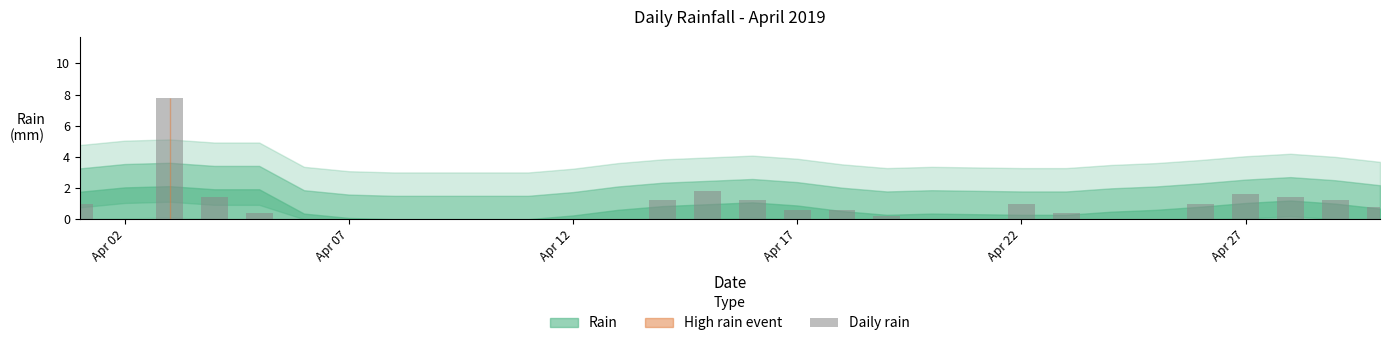

Reading left to right, extract all data points from this chart.

1.0	0.0	7.8	1.4	0.4	0.0	0.0	0.0	0.0	0.0	0.0	0.0	0.0	1.2	1.8	1.2	0.6	0.6	0.2	0.0	0.0	1.0	0.4	0.0	0.0	1.0	1.6	1.4	1.2	0.8